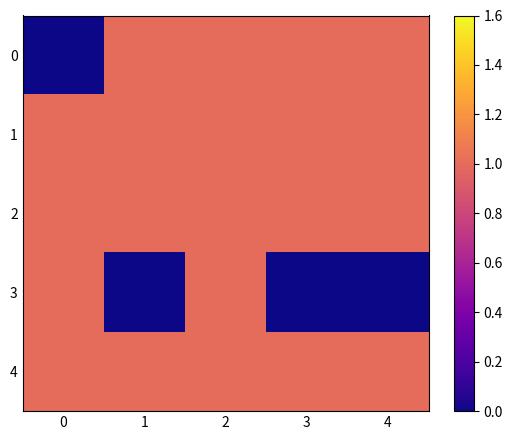

List the series in order of their peak value, lowest first.

0, 1, 2, 3, 4